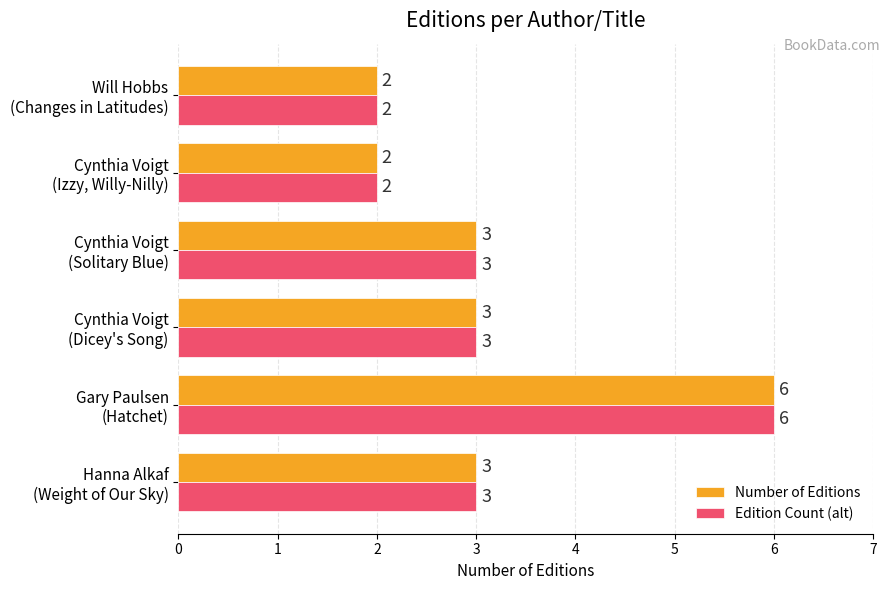

How many Edition Count (alt) values are between 2 and 3?

5